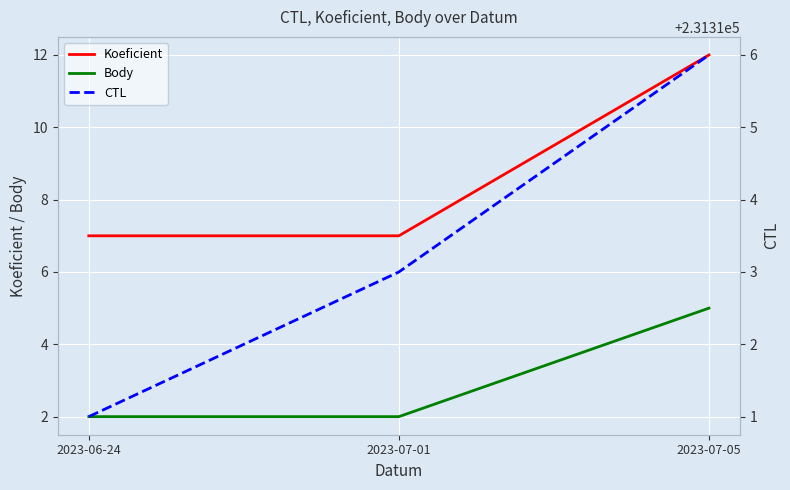

What is the value of the Koeficient point at the 2nd from the left?

7